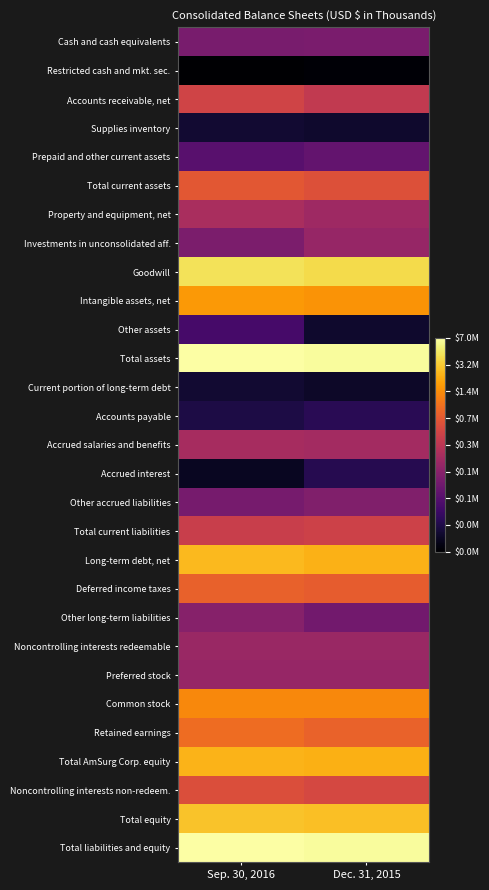

Which series has the largest total across all categories?

Total assets